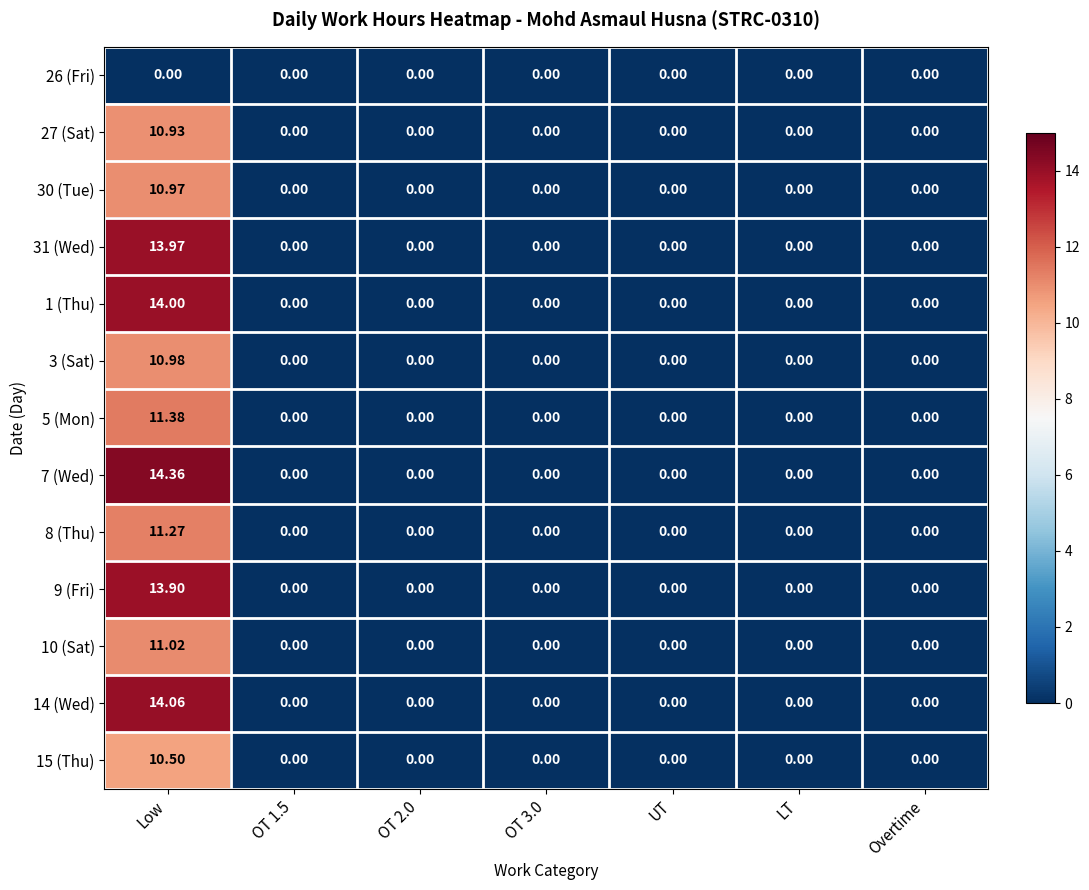

How many positive values does the 5 (Mon) series have?

1